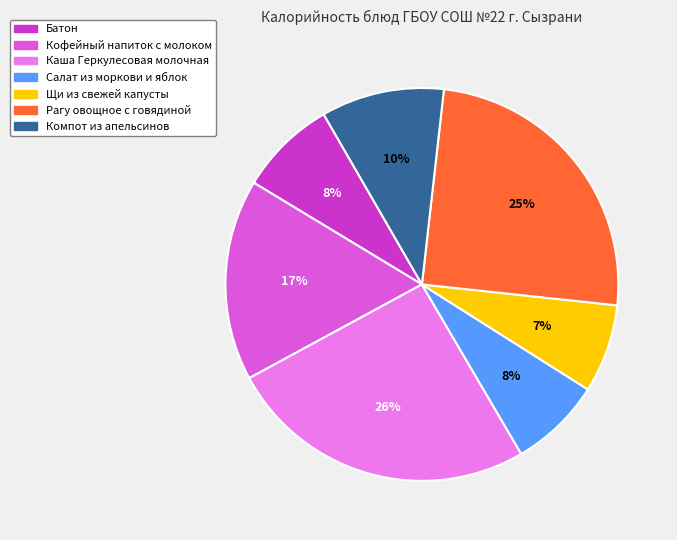

Count the number of slices in the pie.

7